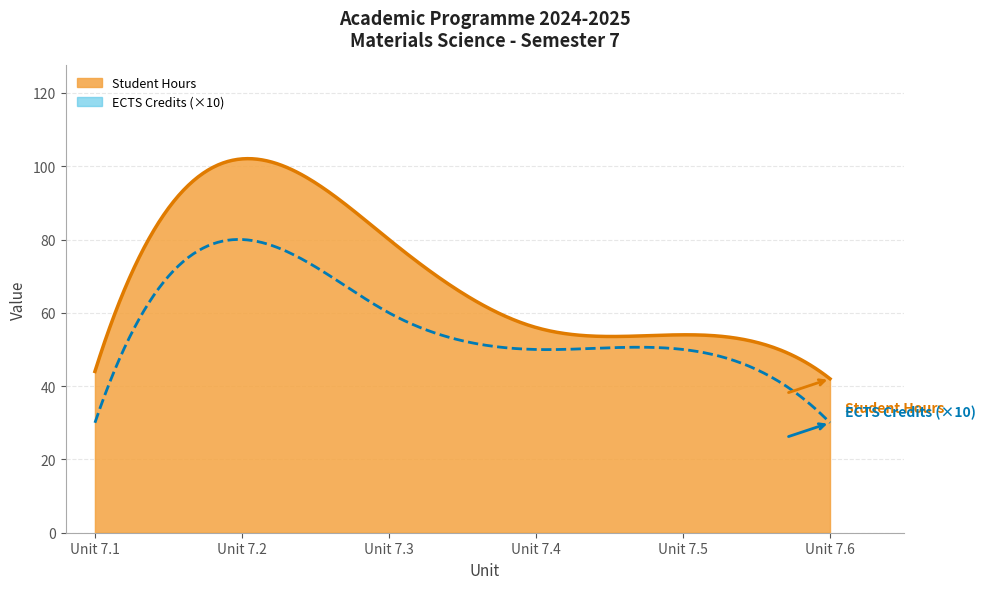

Is it true that Student Hours equals 54 at Unit 7.5?

True